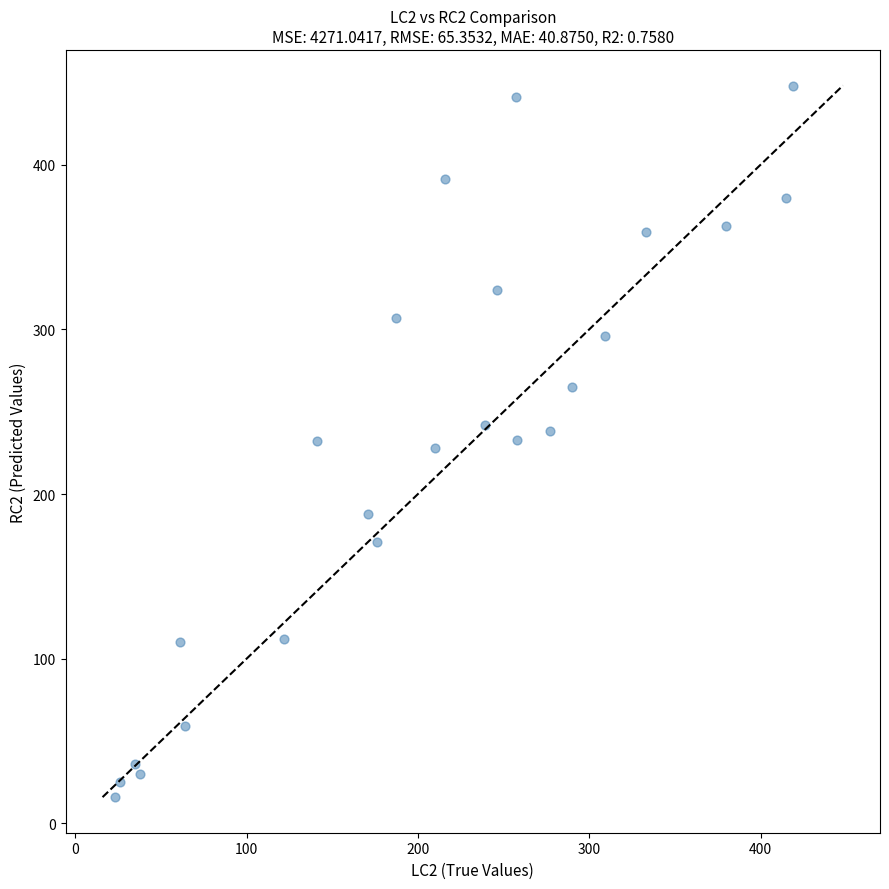

What is the range of Y values (max minus min)?

432